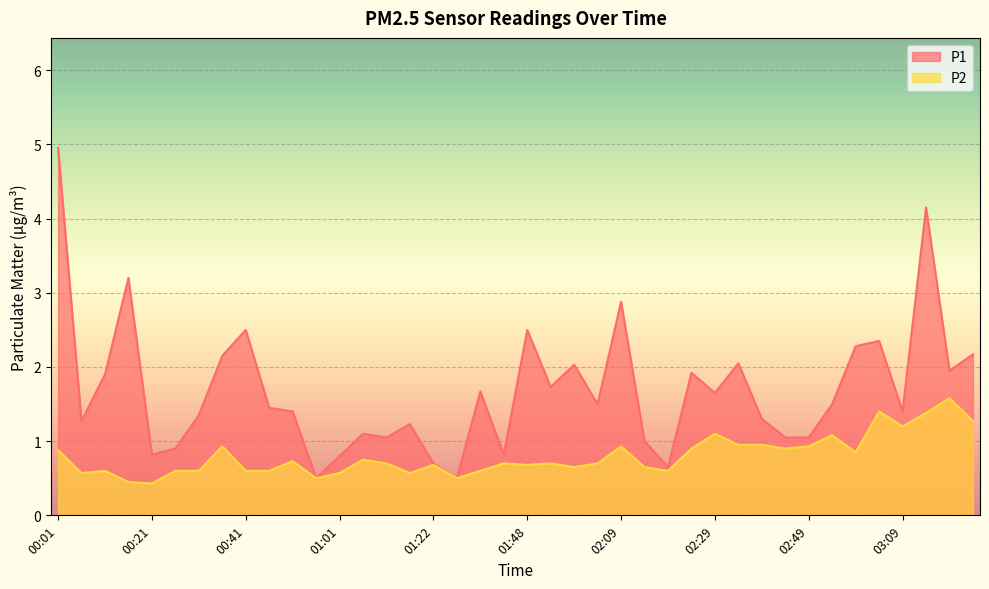

Rank the series at 02:34 from lowest to highest value.

P2, P1